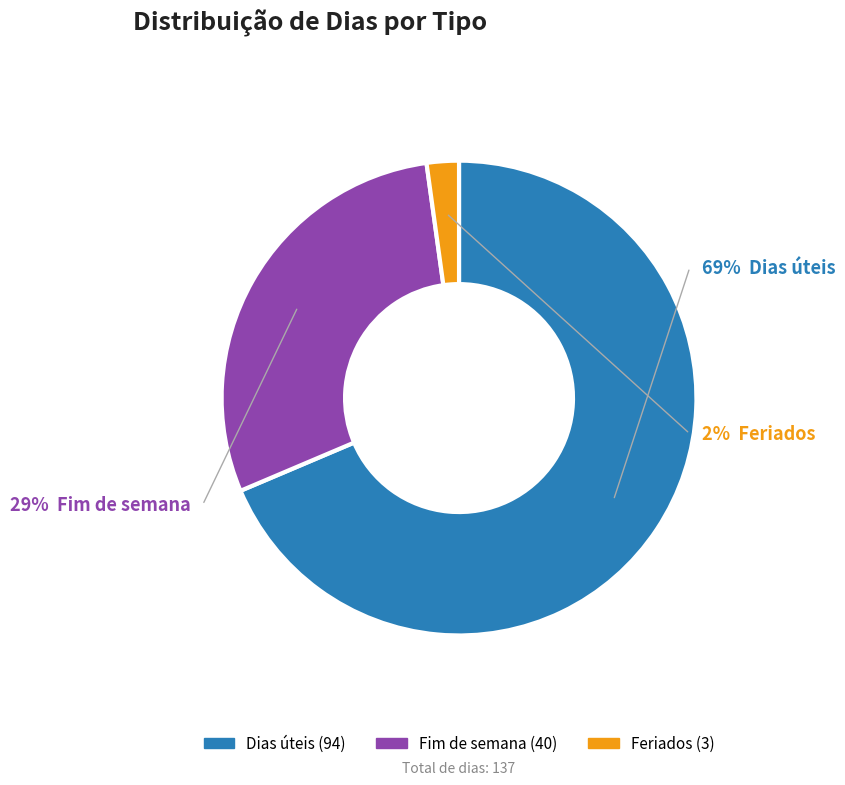

To the nearest percent, what portion does 7 represent?

5%